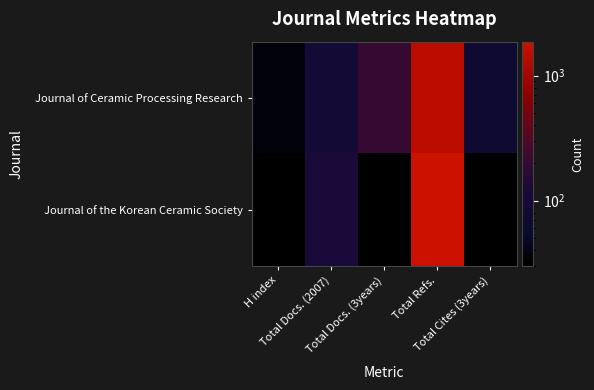

Rank the series by their maximum value, from highest to lowest.

Journal of the Korean Ceramic Society, Journal of Ceramic Processing Research